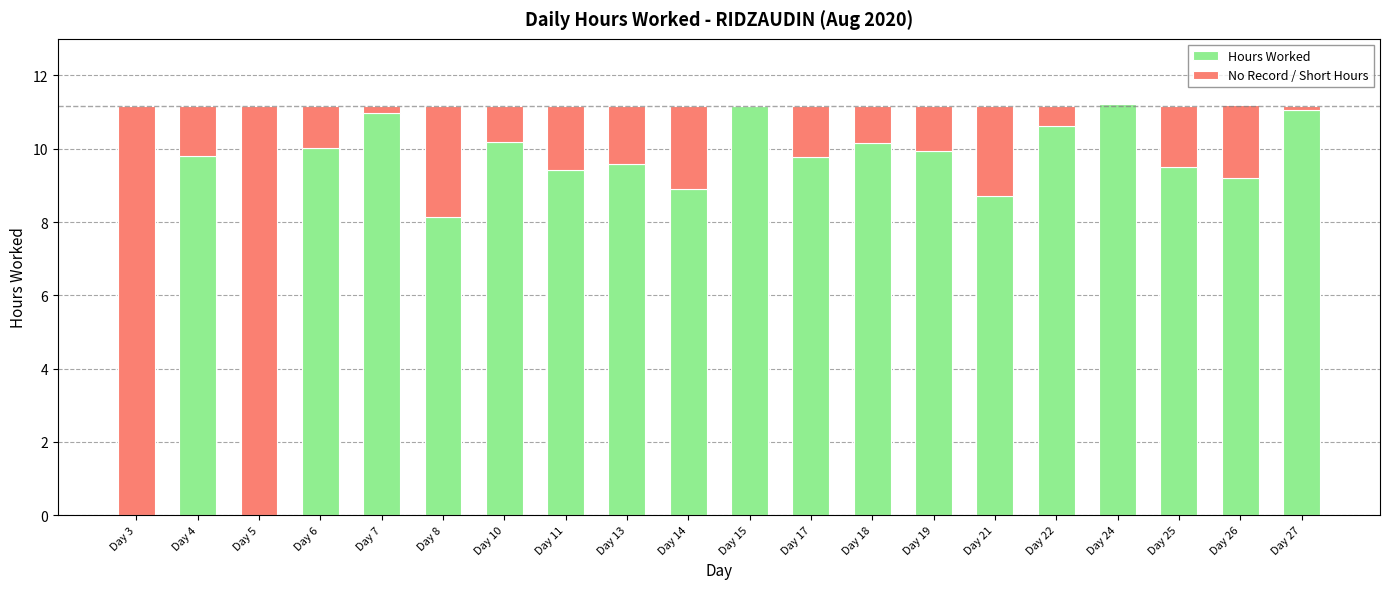

What is the sum of the Hours Worked values at Day 21 and Day 8?

16.9